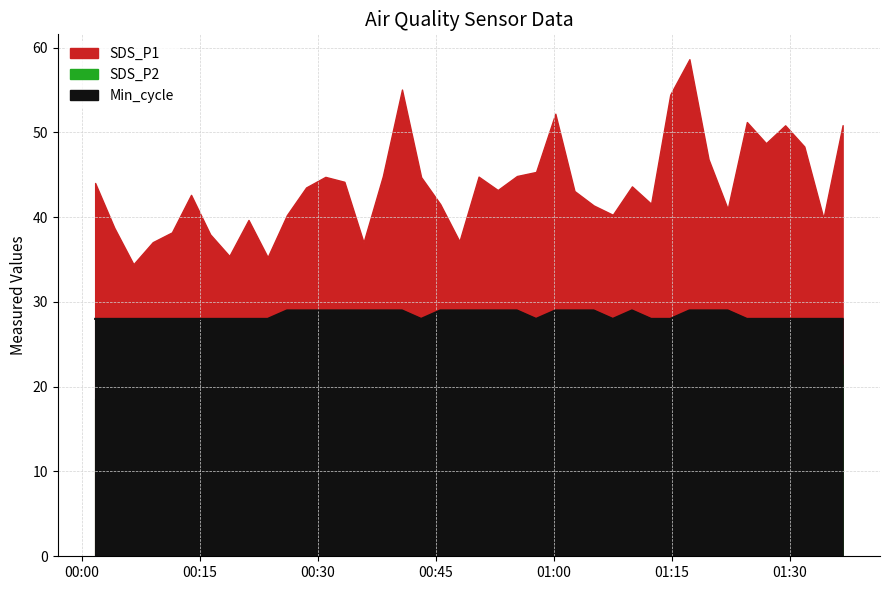

The value of SDS_P2 at 2022/11/22 01:24:31 is 21.2. True or false?

True